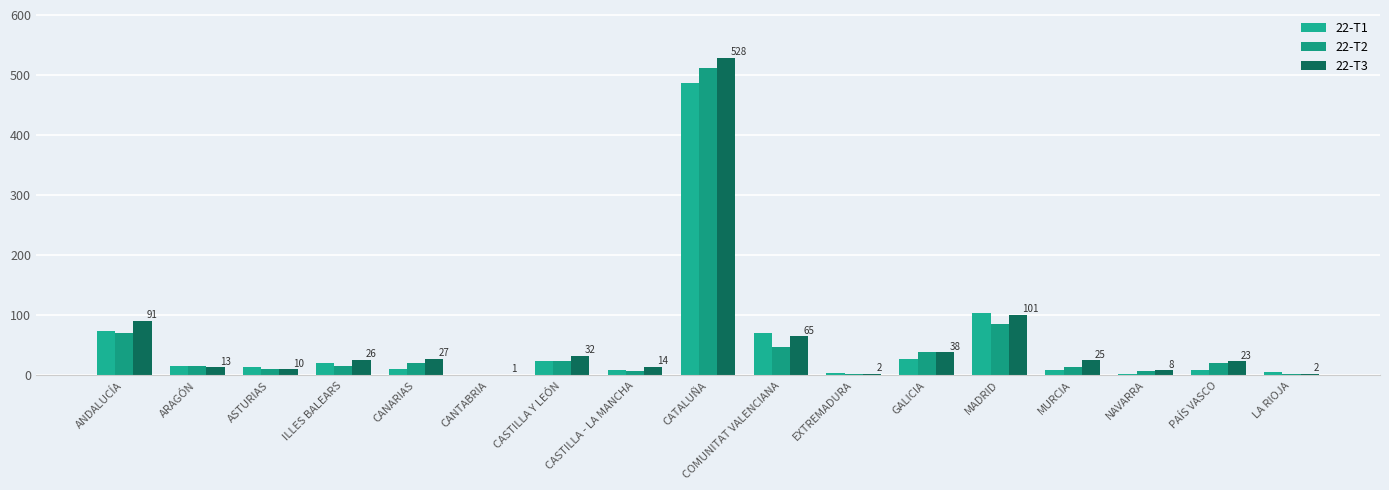

Reading left to right, transcribe all the data shown in this chart.

22-T1: ANDALUCÍA=73	ARAGÓN=16	ASTURIAS=14	ILLES BALEARS=21	CANARIAS=10	CANTABRIA=1	CASTILLA Y LEÓN=23	CASTILLA - LA MANCHA=8	CATALUÑA=487	COMUNITAT VALENCIANA=70	EXTREMADURA=3	GALICIA=27	MADRID=103	MURCIA=9	NAVARRA=2	PAÍS VASCO=8	LA RIOJA=5
22-T2: ANDALUCÍA=70	ARAGÓN=15	ASTURIAS=10	ILLES BALEARS=15	CANARIAS=21	CANTABRIA=0	CASTILLA Y LEÓN=24	CASTILLA - LA MANCHA=7	CATALUÑA=512	COMUNITAT VALENCIANA=47	EXTREMADURA=2	GALICIA=39	MADRID=86	MURCIA=13	NAVARRA=7	PAÍS VASCO=21	LA RIOJA=2
22-T3: ANDALUCÍA=91	ARAGÓN=13	ASTURIAS=10	ILLES BALEARS=26	CANARIAS=27	CANTABRIA=1	CASTILLA Y LEÓN=32	CASTILLA - LA MANCHA=14	CATALUÑA=528	COMUNITAT VALENCIANA=65	EXTREMADURA=2	GALICIA=38	MADRID=101	MURCIA=25	NAVARRA=8	PAÍS VASCO=23	LA RIOJA=2